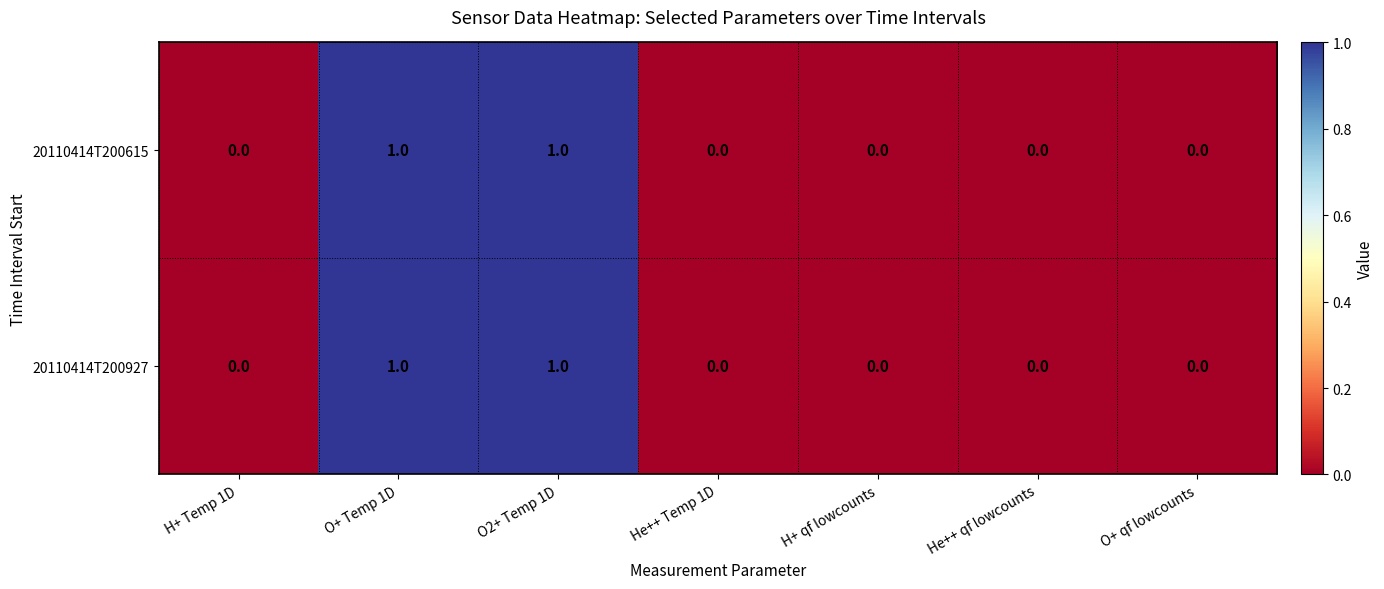

The value of 20110414T200927 at O+ qf lowcounts is 0. True or false?

True